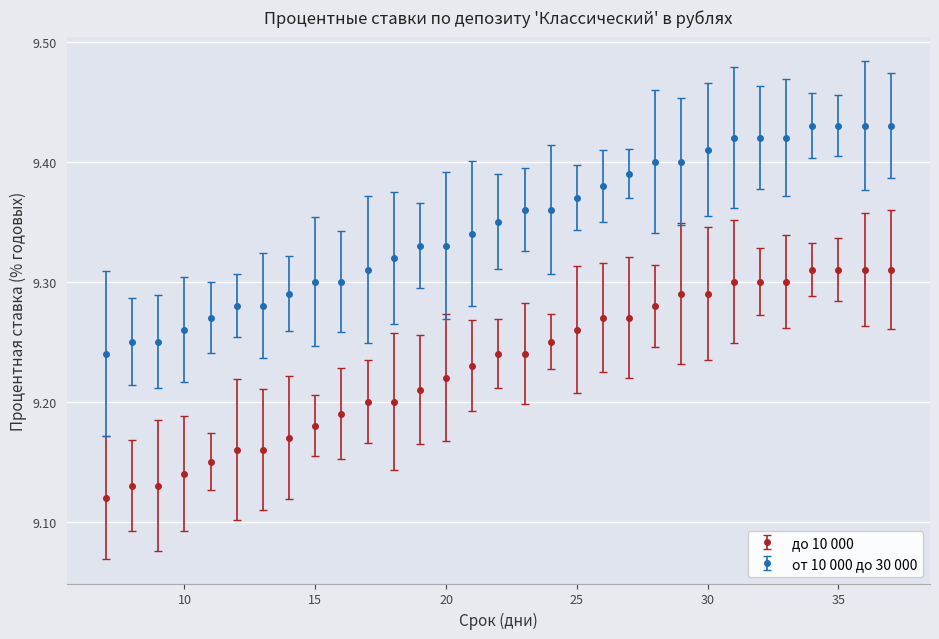

List the series in order of their peak value, lowest first.

до 10 000, от 10 000 до 30 000